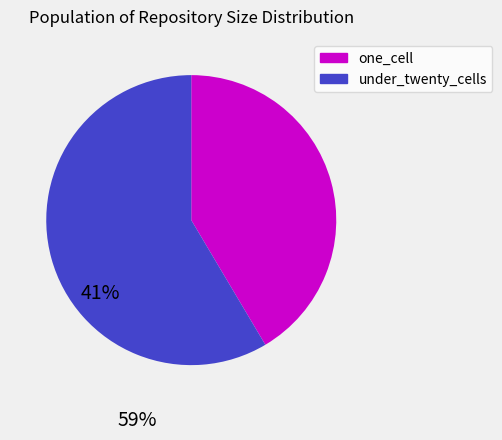

True or false: one_cell accounts for 52% of the total.

False